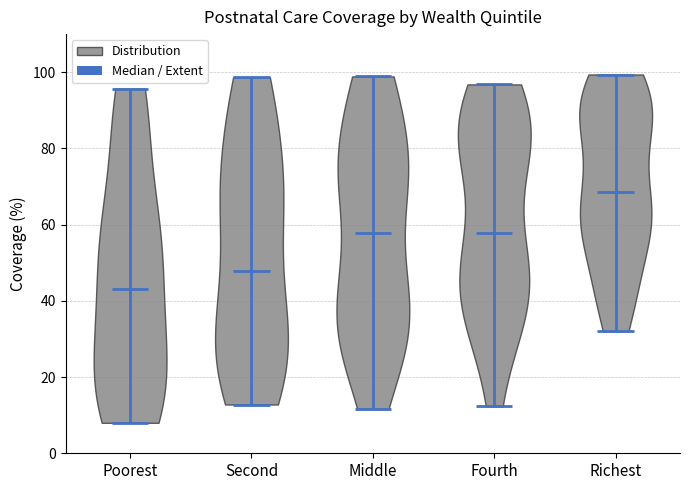

Reading left to right, read every violin against the y-axis: where its median line is, and the lowest and highest points it reaches. The values are not printed on the chart, so give them approximately, as read against the axis.

Poorest: median line 44, lowest point 8, highest point 96
Second: median line 48, lowest point 12, highest point 98
Middle: median line 58, lowest point 12, highest point 98
Fourth: median line 58, lowest point 12, highest point 96
Richest: median line 68, lowest point 32, highest point 100